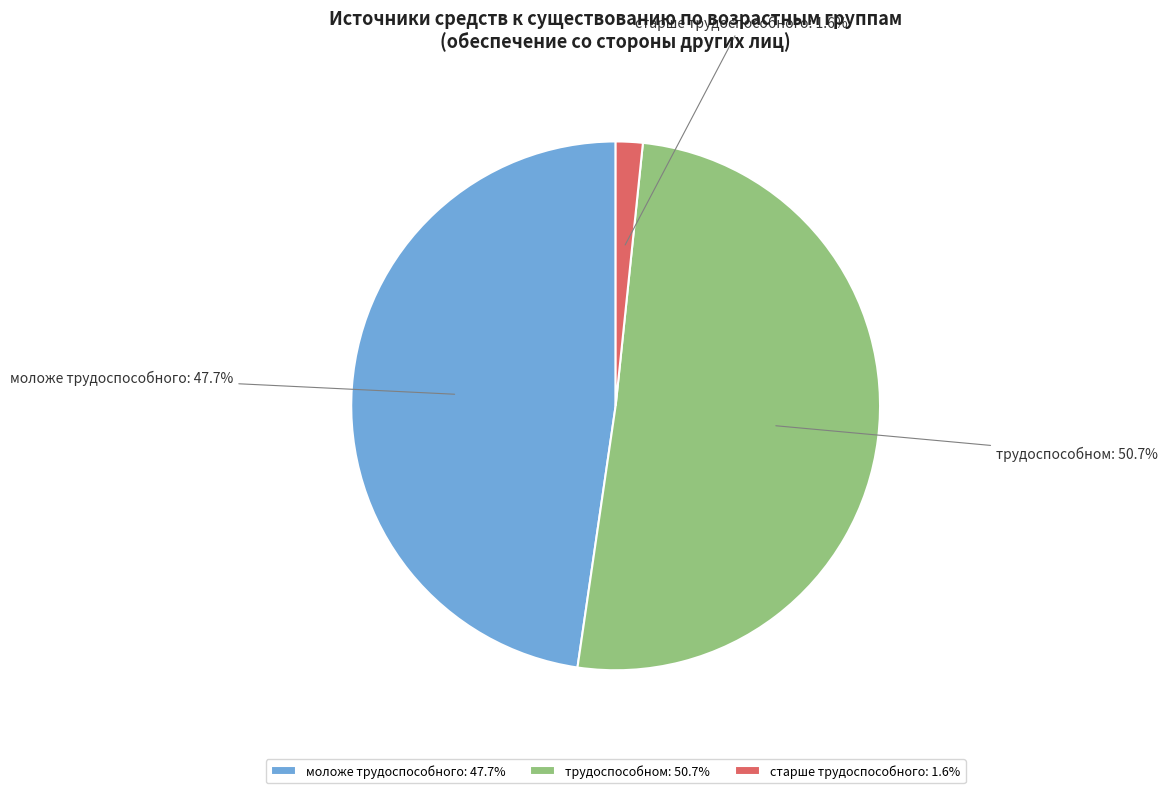

Which slice is the smallest?

старше трудоспособного